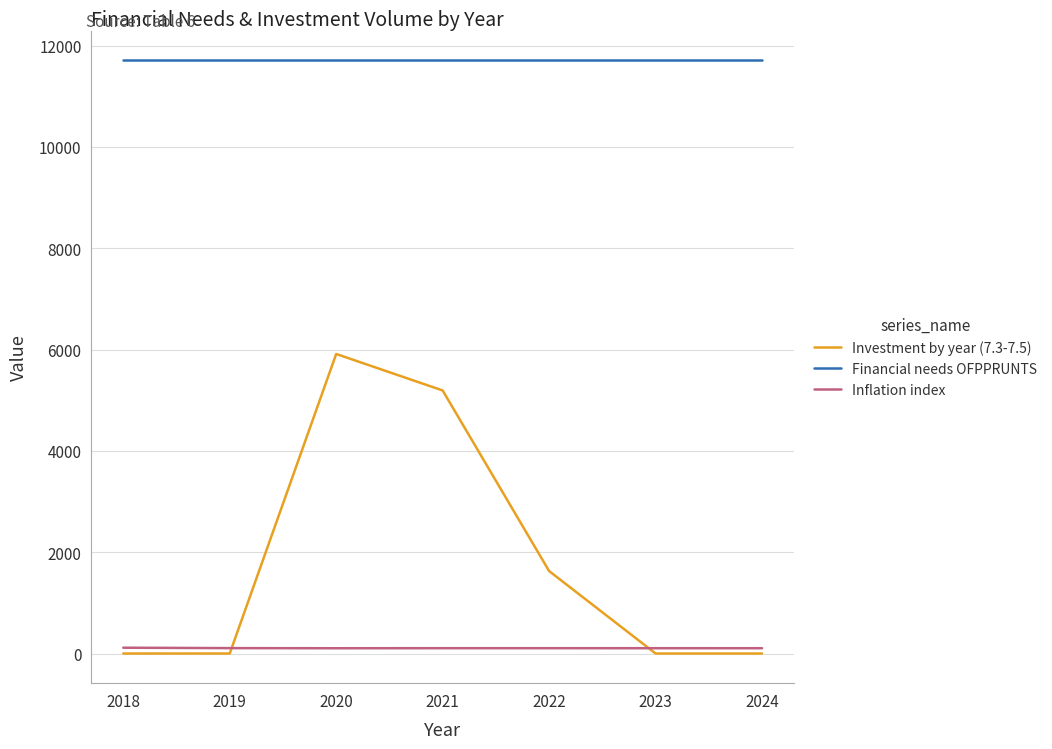

What is the sum of all Investment by year (7.3-7.5) values?

12733.1